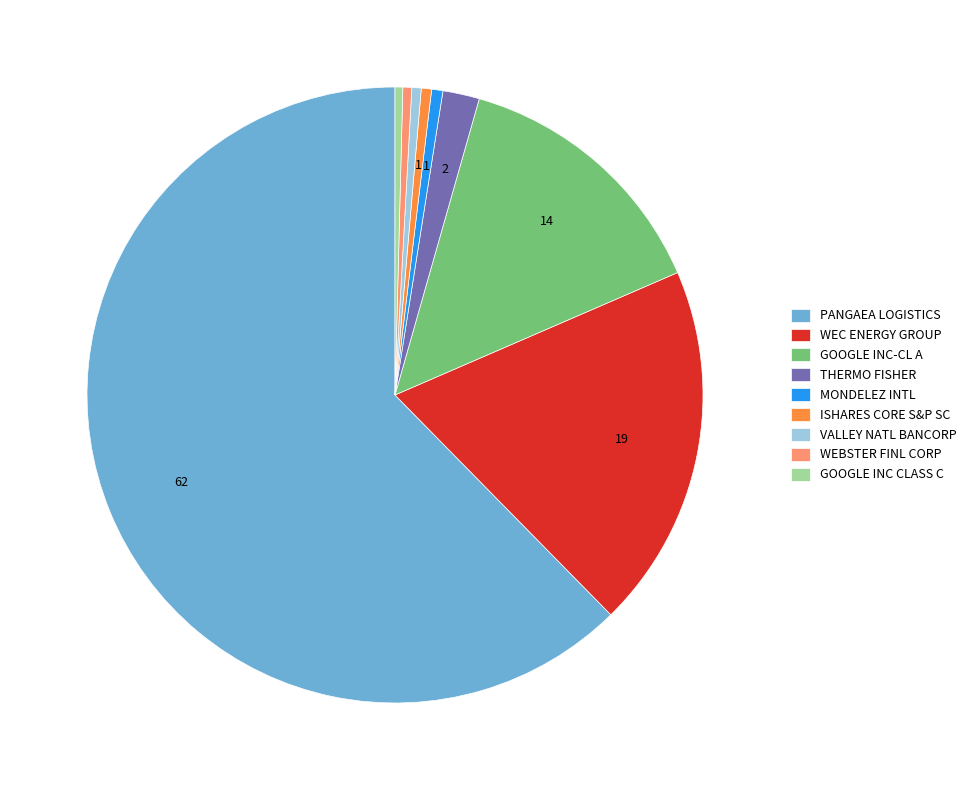

Is there a majority slice in this chart?

Yes